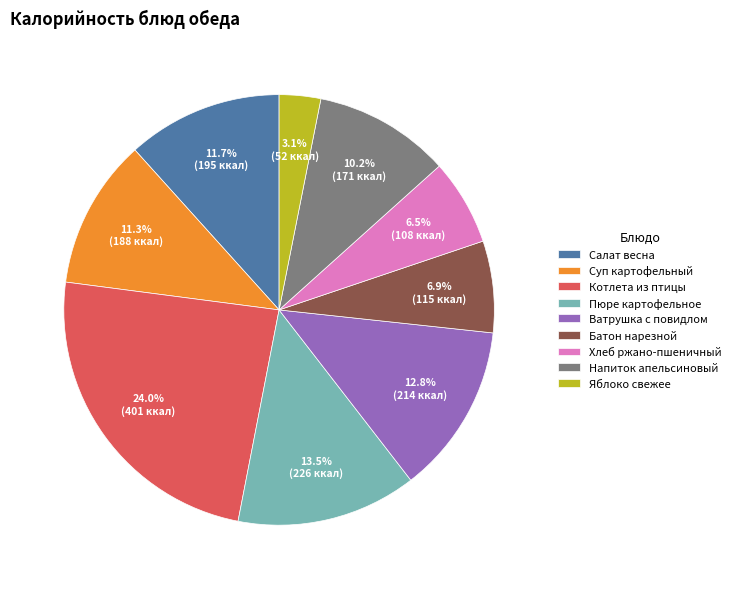

Approximately how many times larger is the value at Салат весна compared to Пюре картофельное?

0.9